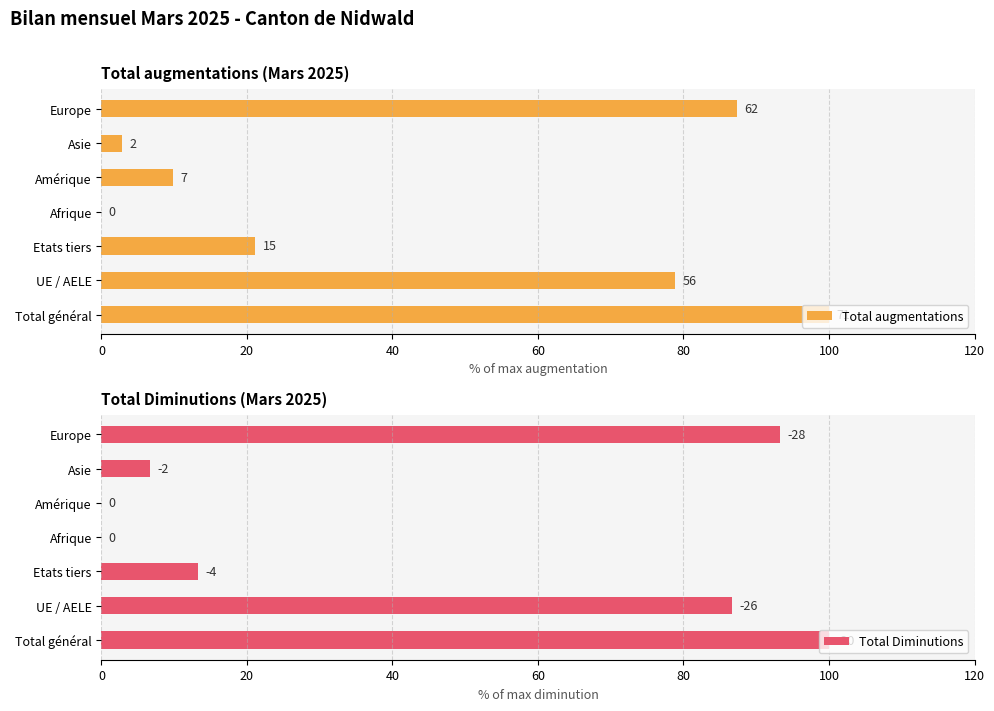

What is the sum of all Total Diminutions values?

300.0